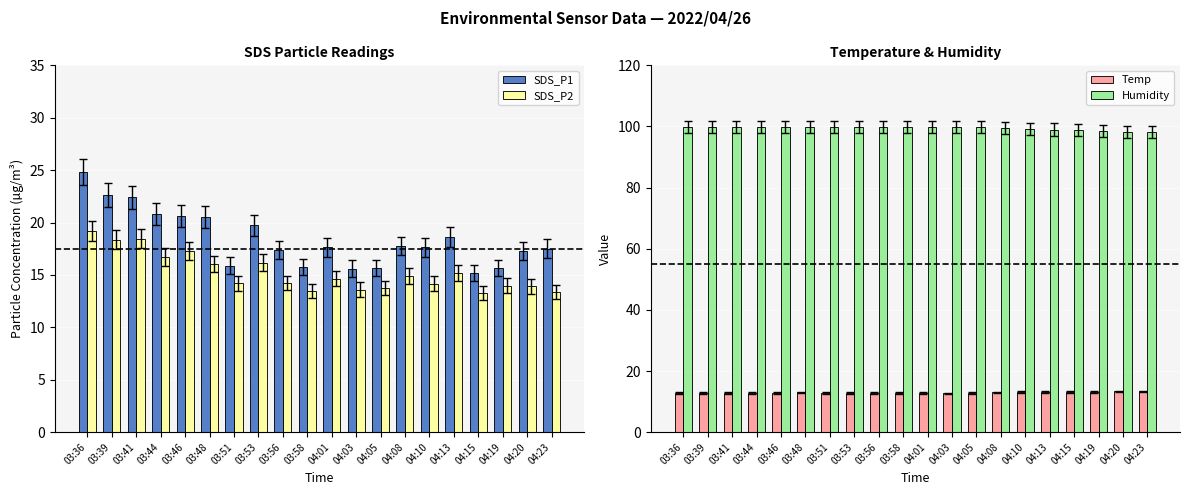

Rank the series by their maximum value, from highest to lowest.

Humidity, SDS_P1, SDS_P2, Temp